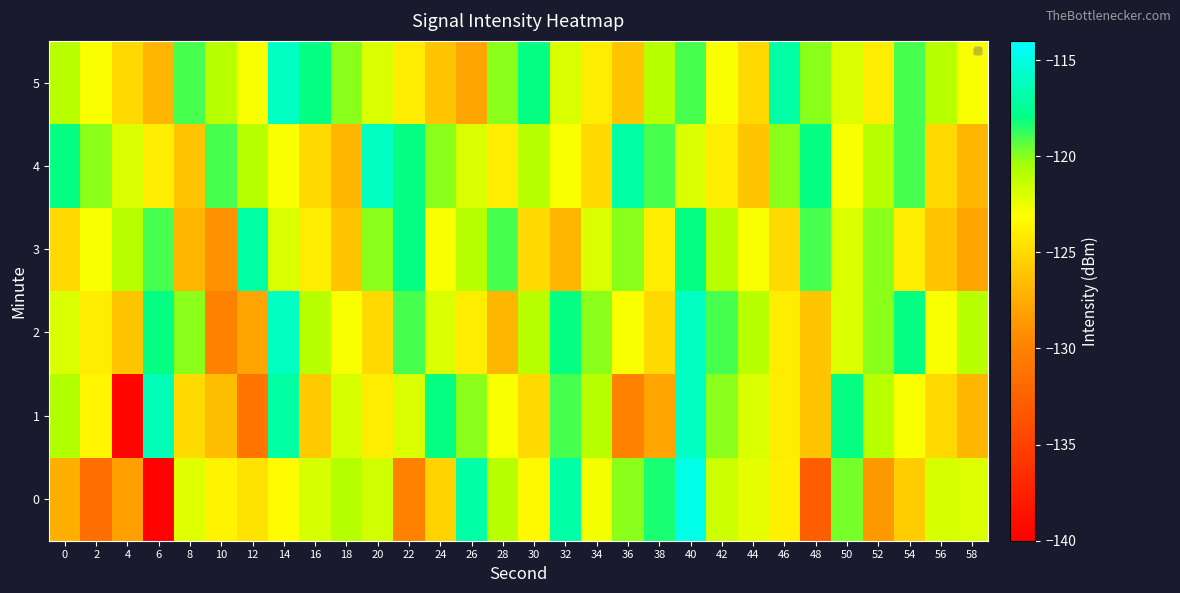

At 20, list the series in order from smallest to largest.

2, 1, 5, 0, 3, 4